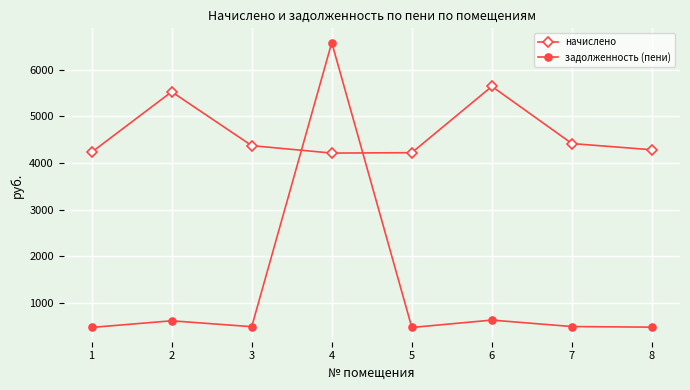

What is the greatest value displayed?

6580.5